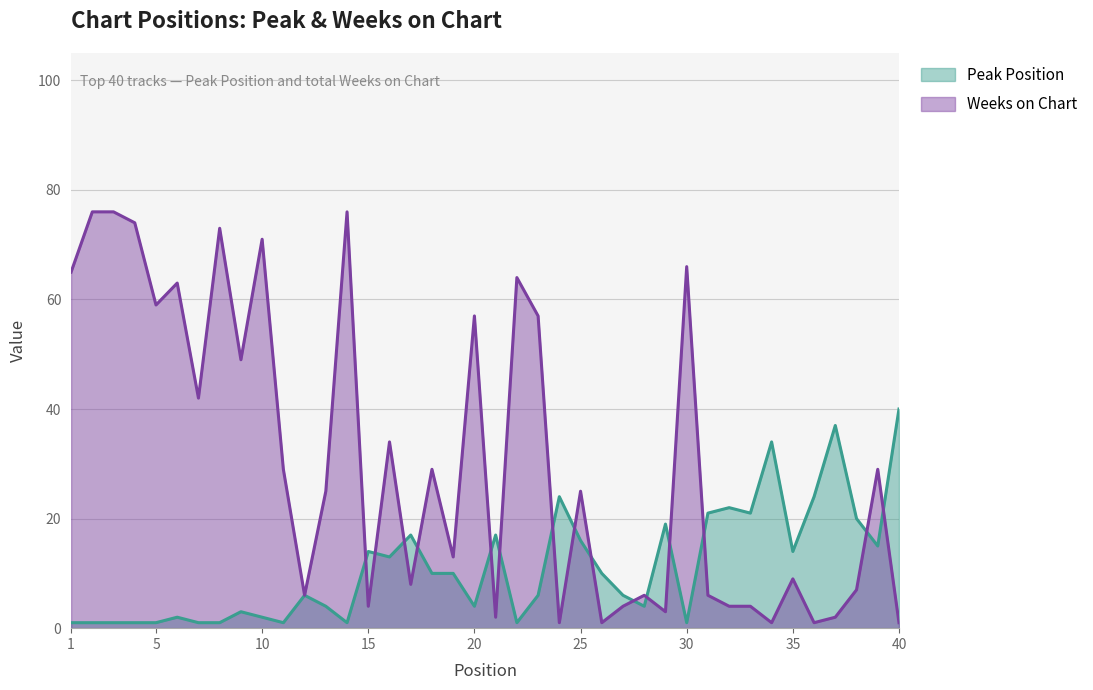

Which category has the highest value across all series?

2